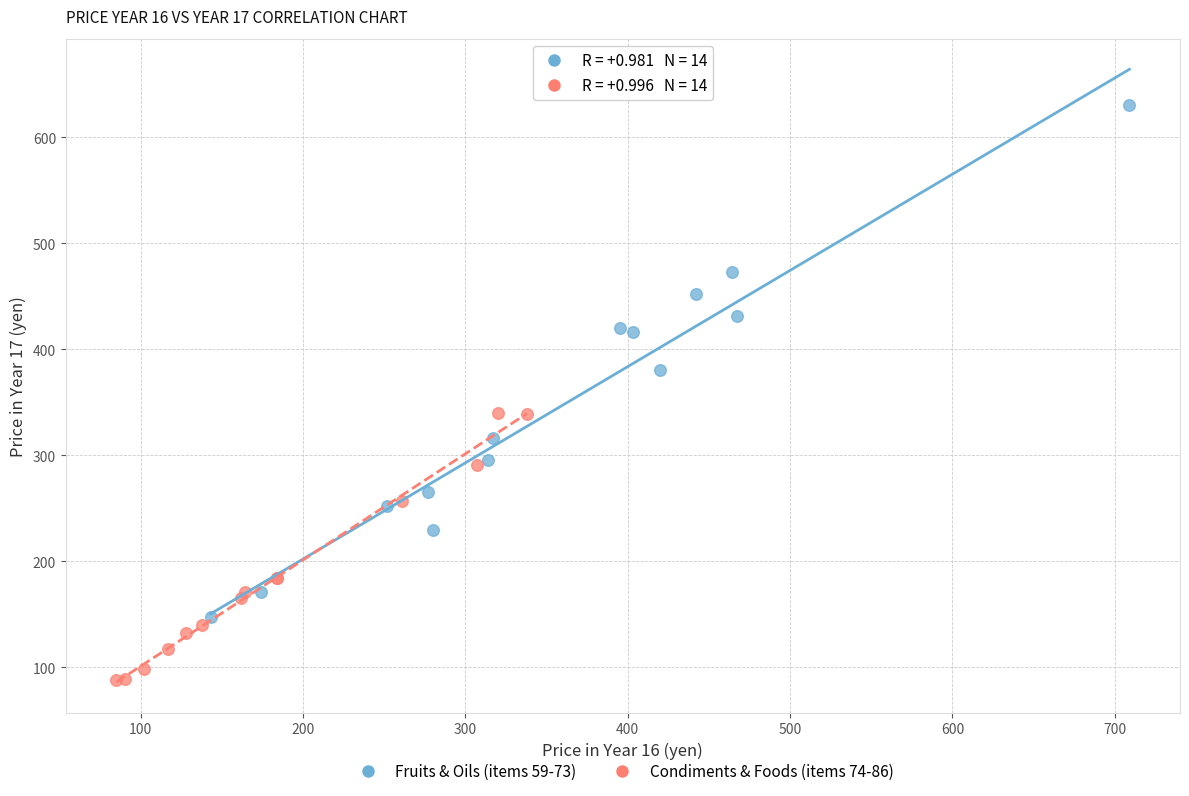

Which series reaches the maximum Y coordinate?

Fruits & Oils (items 59-73)